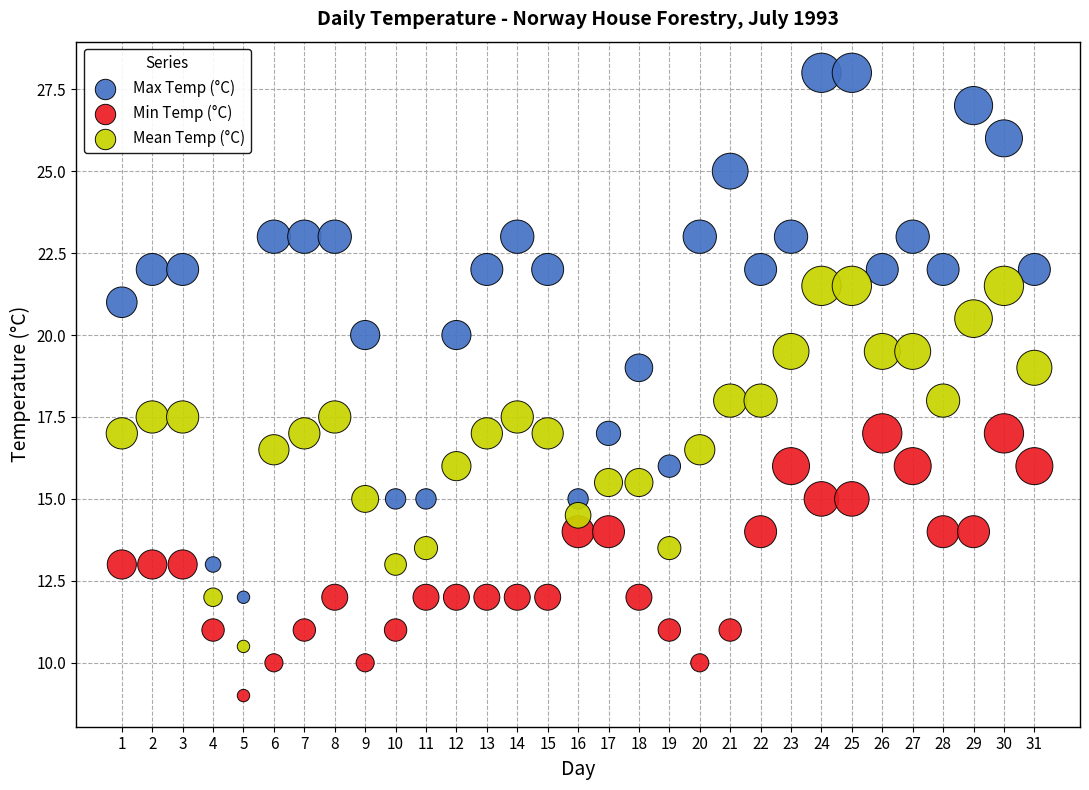

Which series contains the highest Y value?

Max Temp (°C)